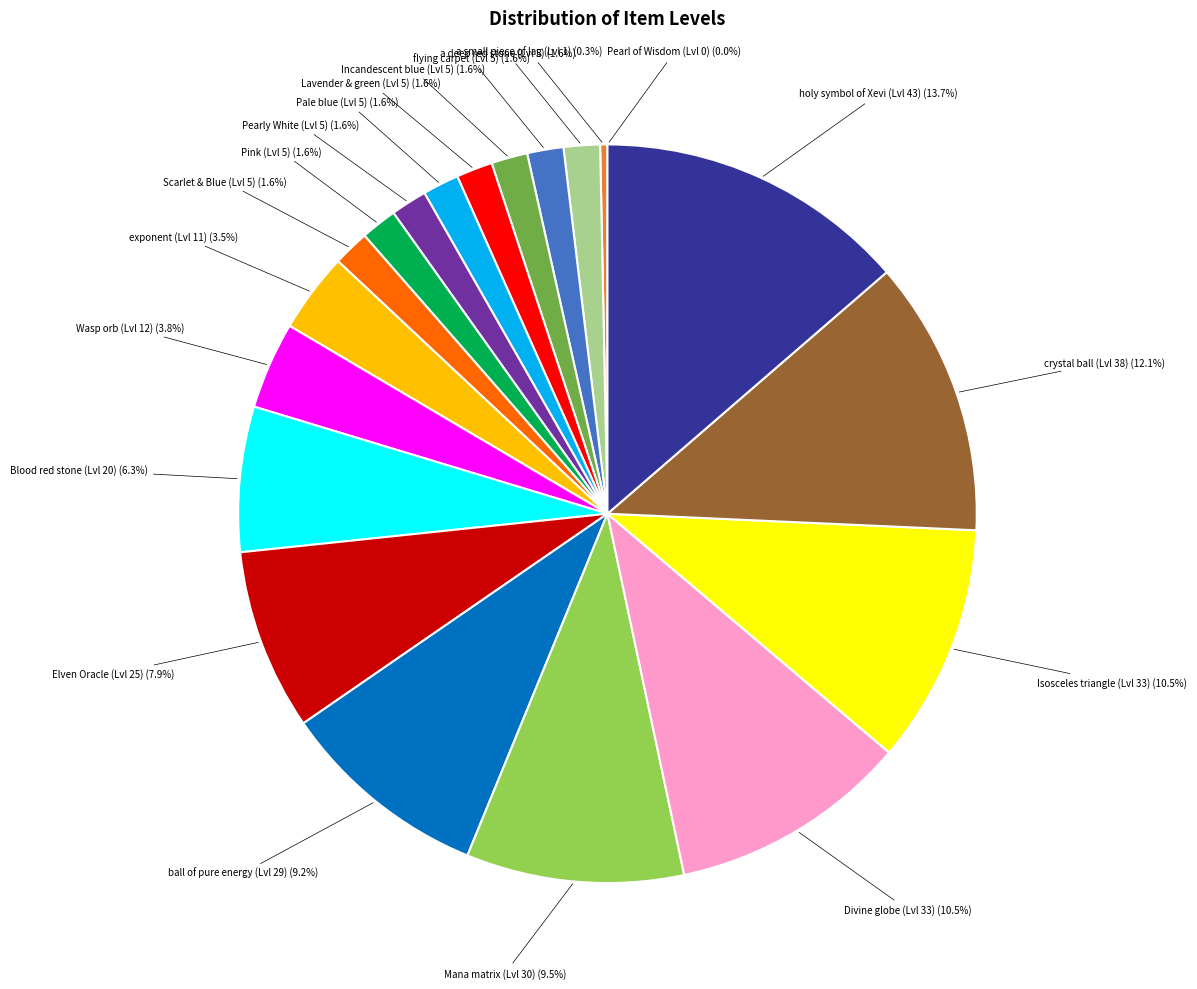

Is there a majority slice in this chart?

No